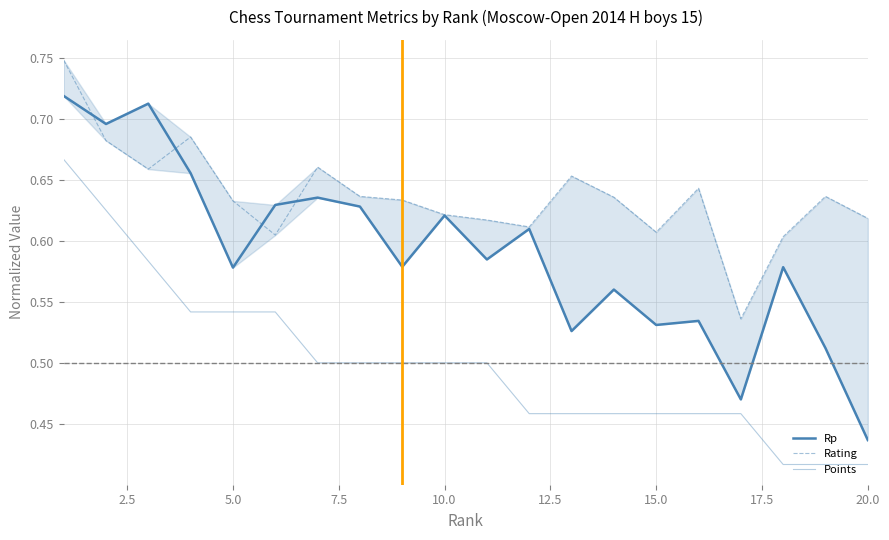

In Rating, how many points are higher than both neighbors (excluding endpoints)?

5